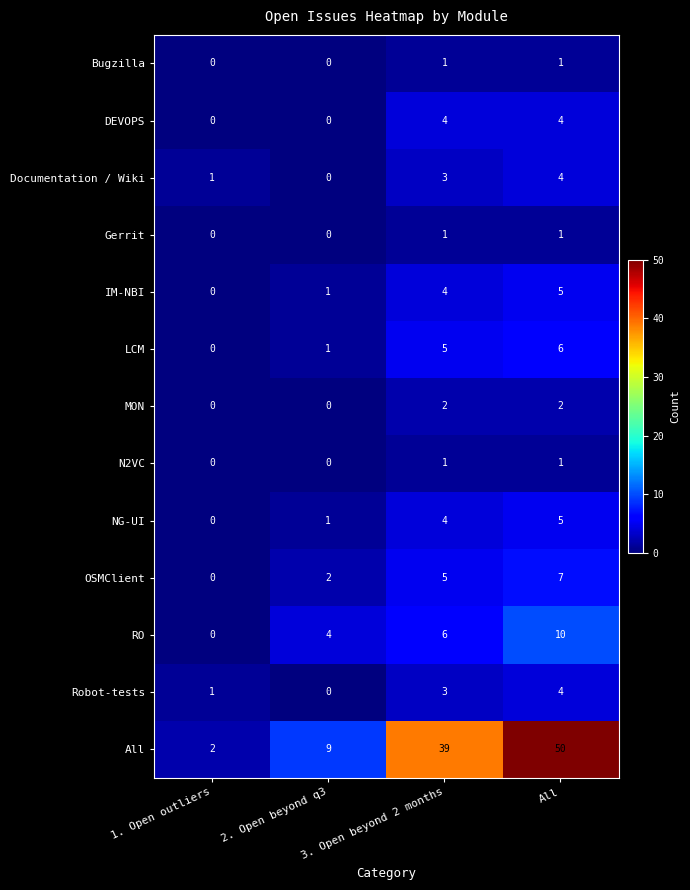

Is the value of MON at 1. Open outliers greater than the value of All at 2. Open beyond q3?

No